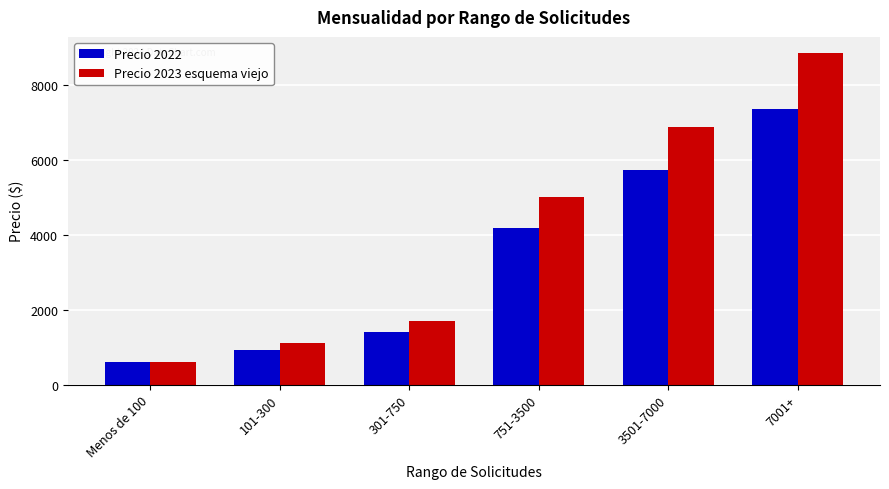

What is the label of the 2nd bar from the right?

3501-7000